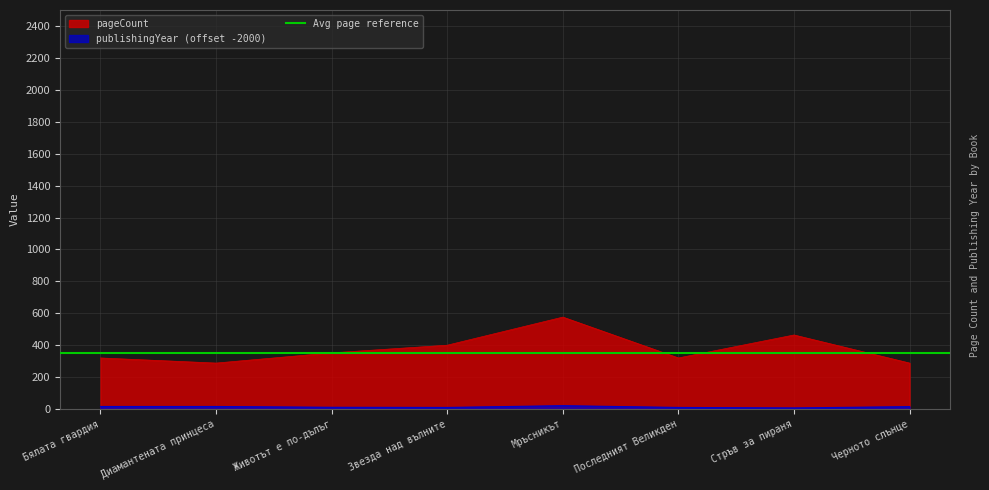

Between Последният Великден and Звезда над вълните, which is larger?

Звезда над вълните